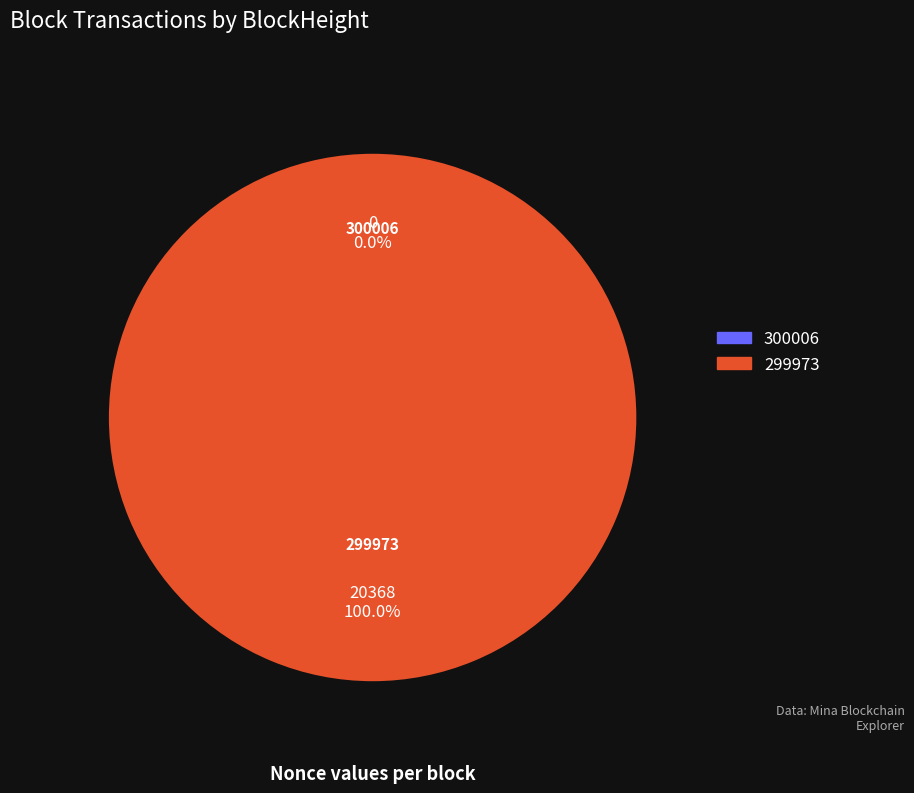

True or false: 299973 accounts for 100% of the total.

True